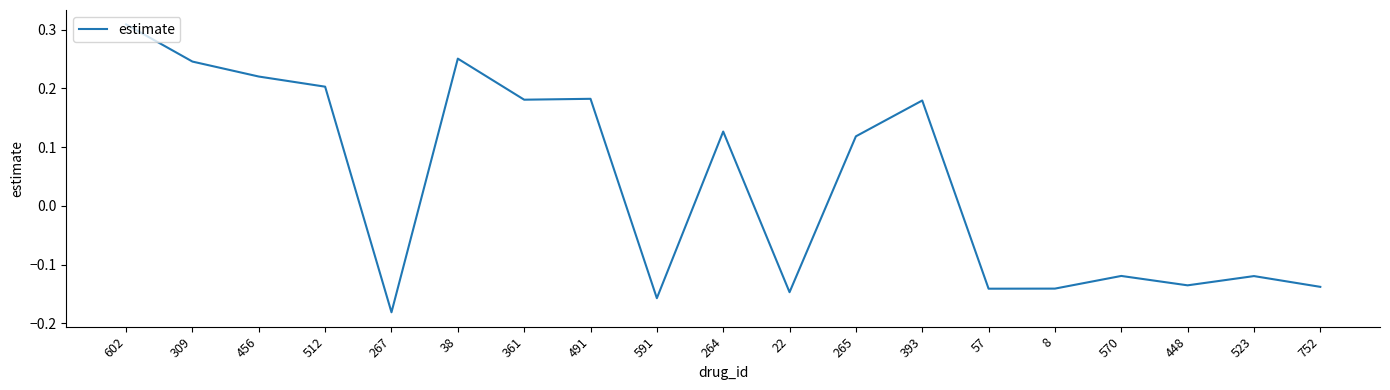

The value at 456 is 0.4. True or false?

False